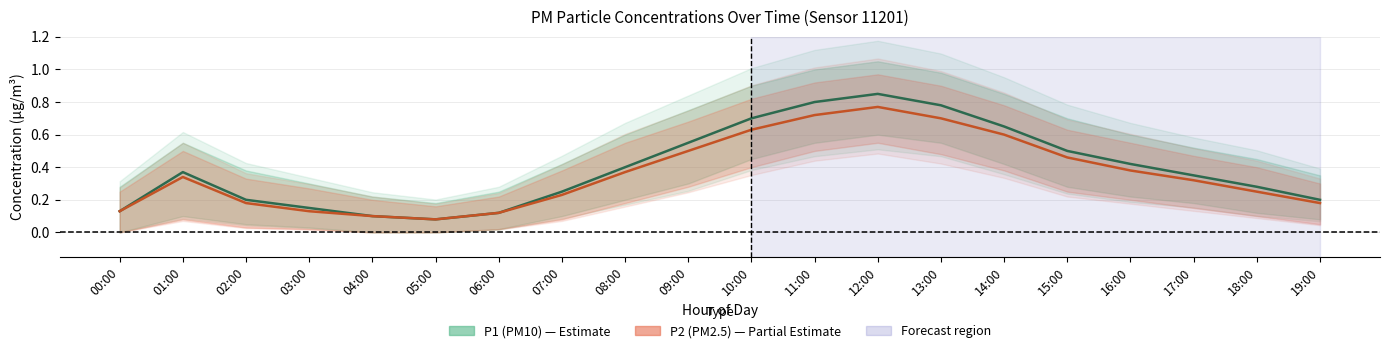

In P2 (PM2.5), how many points are higher than both neighbors (excluding endpoints)?

2